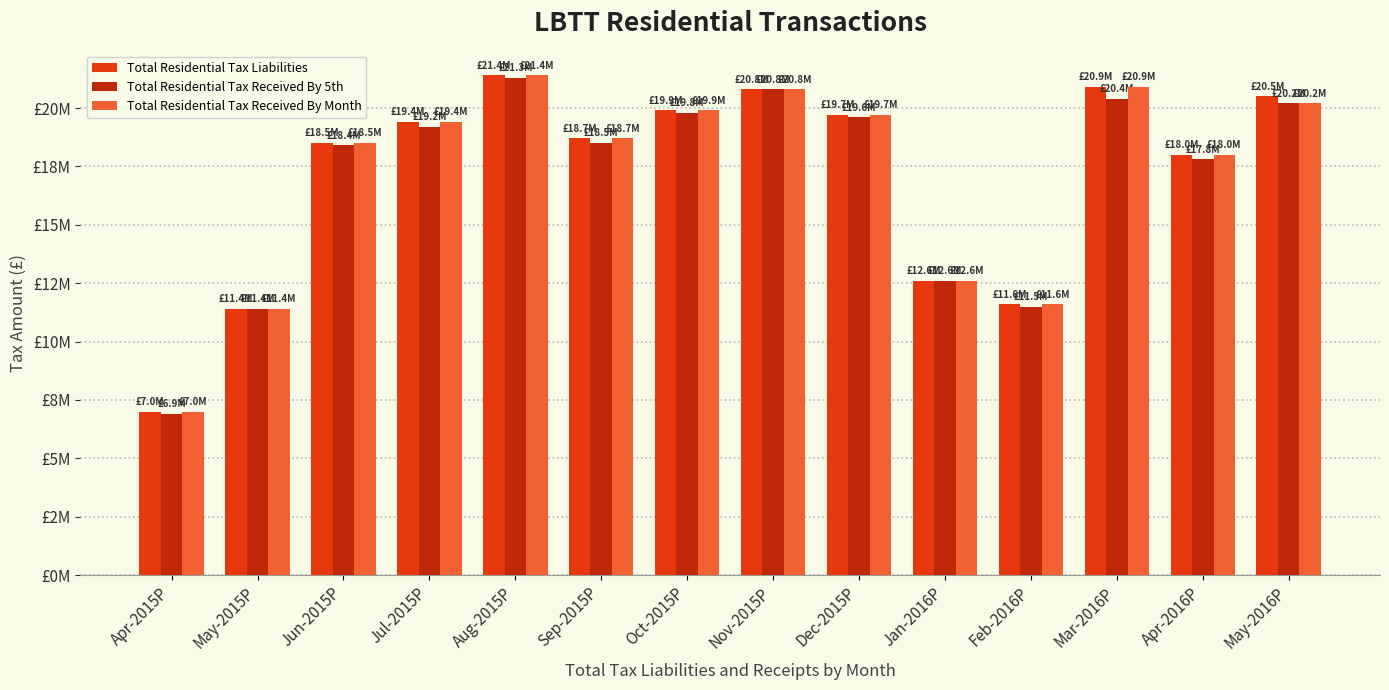

Are the bars grouped side by side (vs. stacked)?

Yes